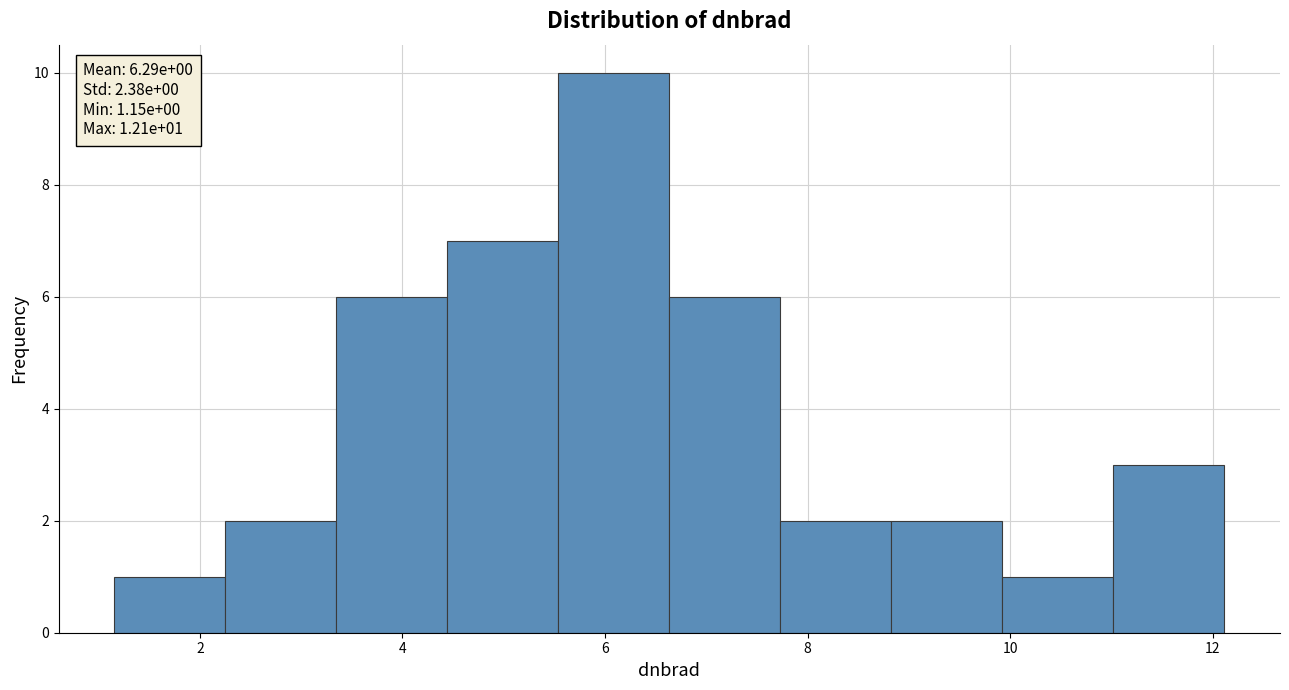

Over which range of the x-axis is the bar tallest?

5.6 to 6.6